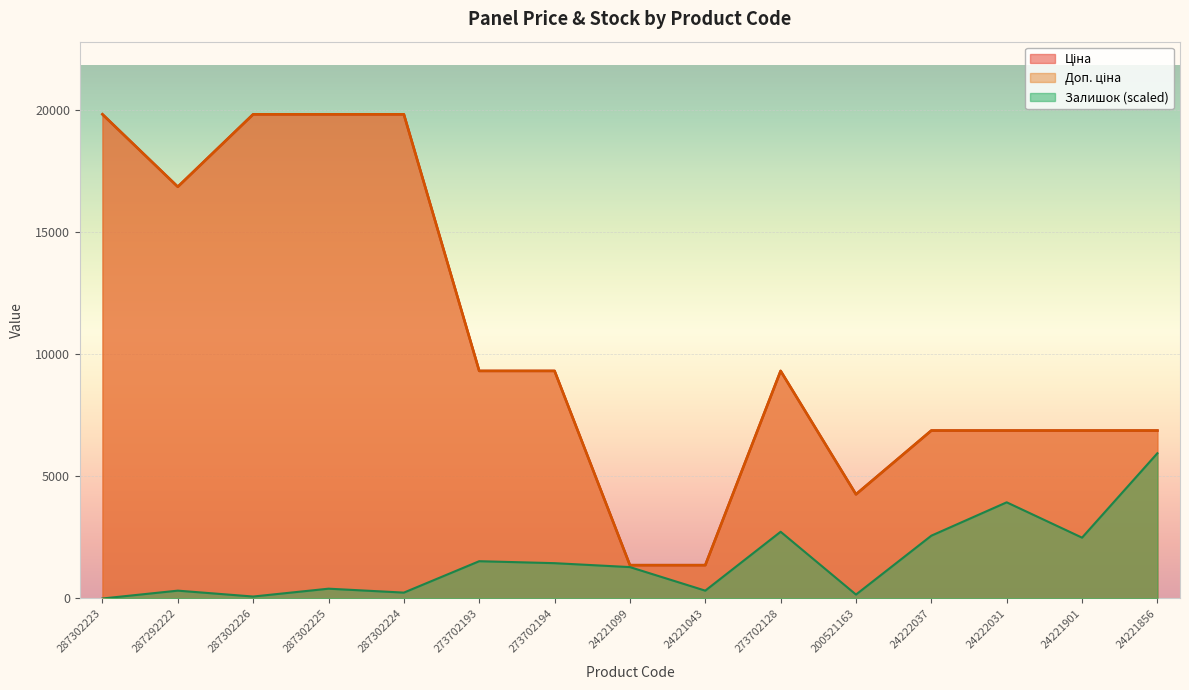

What are all the series names shown in the legend?

Ціна, Доп. ціна, Залишок